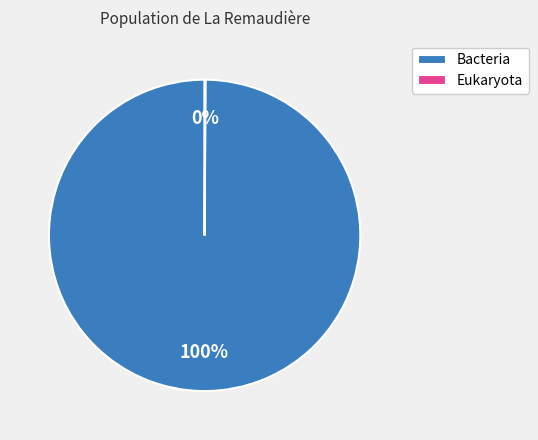

What is the largest slice in the pie chart?

Bacteria